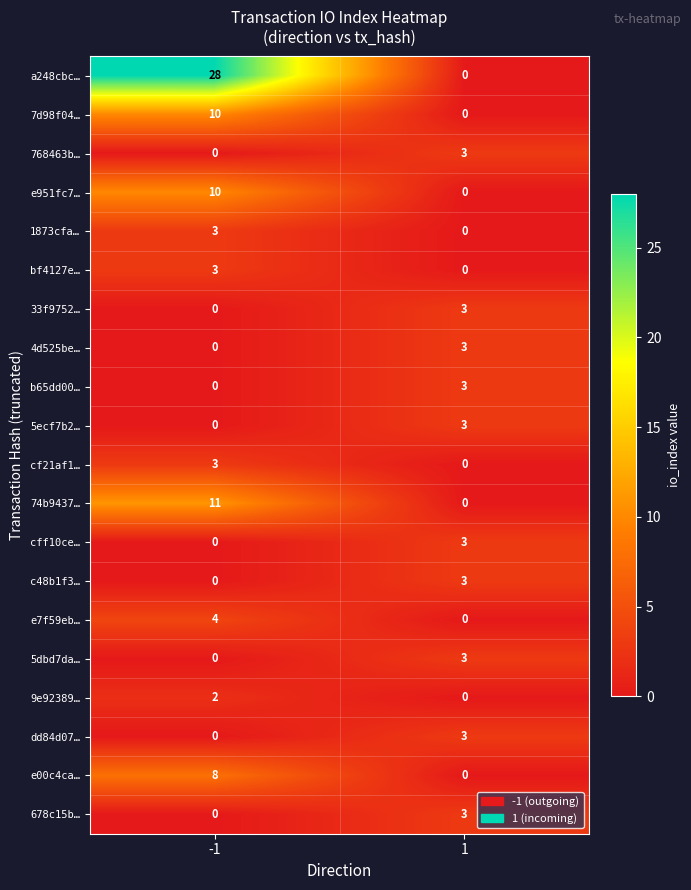

At how many categories does at least one series exceed 16?

1